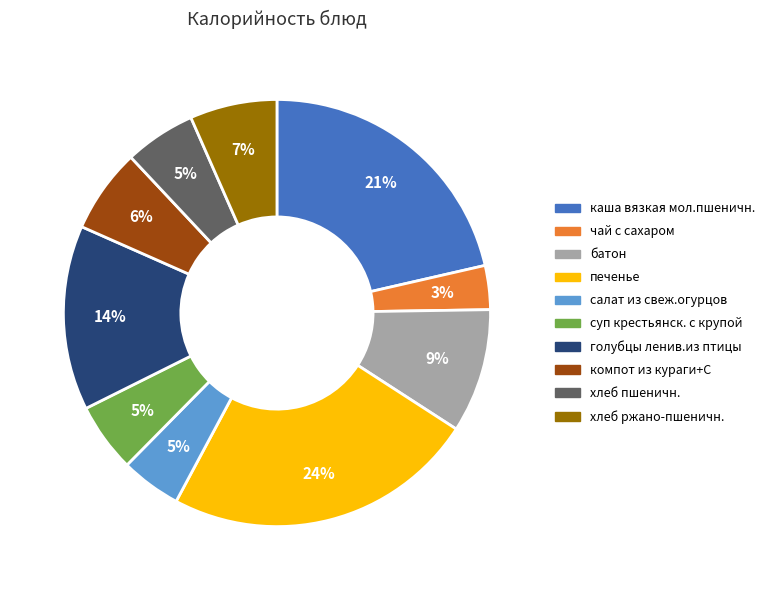

Is it true that хлеб ржано-пшеничн. is 7% of the pie?

True